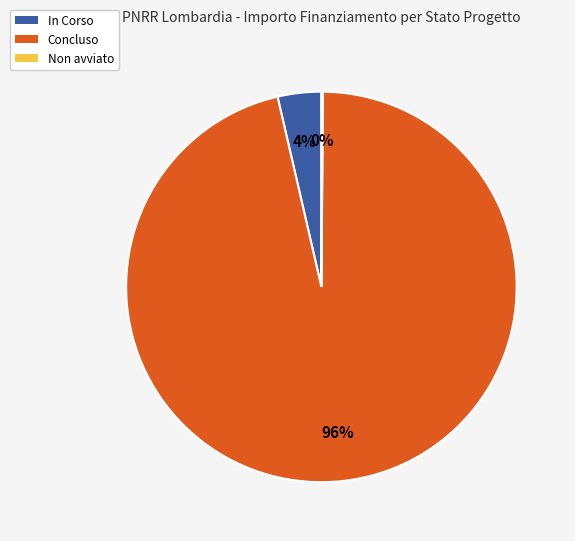

True or false: Concluso accounts for 86% of the total.

False